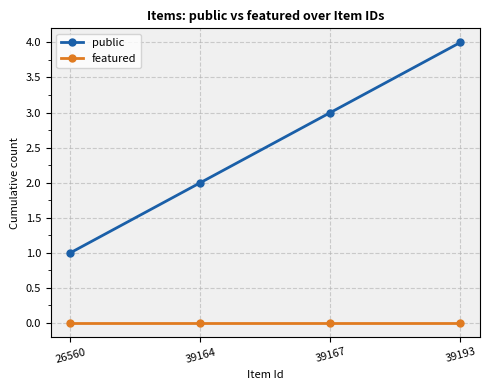

Is it true that featured equals 0 at 39167?

True